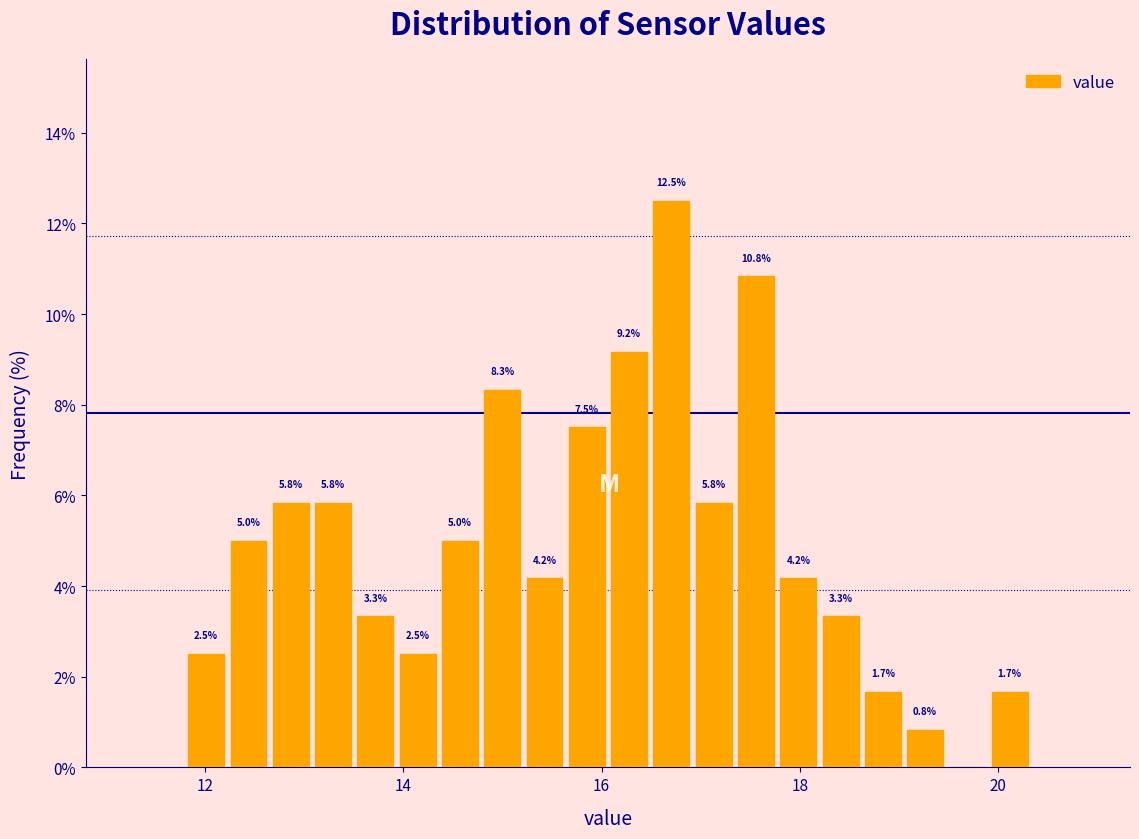

Around what value on the x-axis is the tallest bar? Give the approximate position of its centre, as read against the axis.

16.8